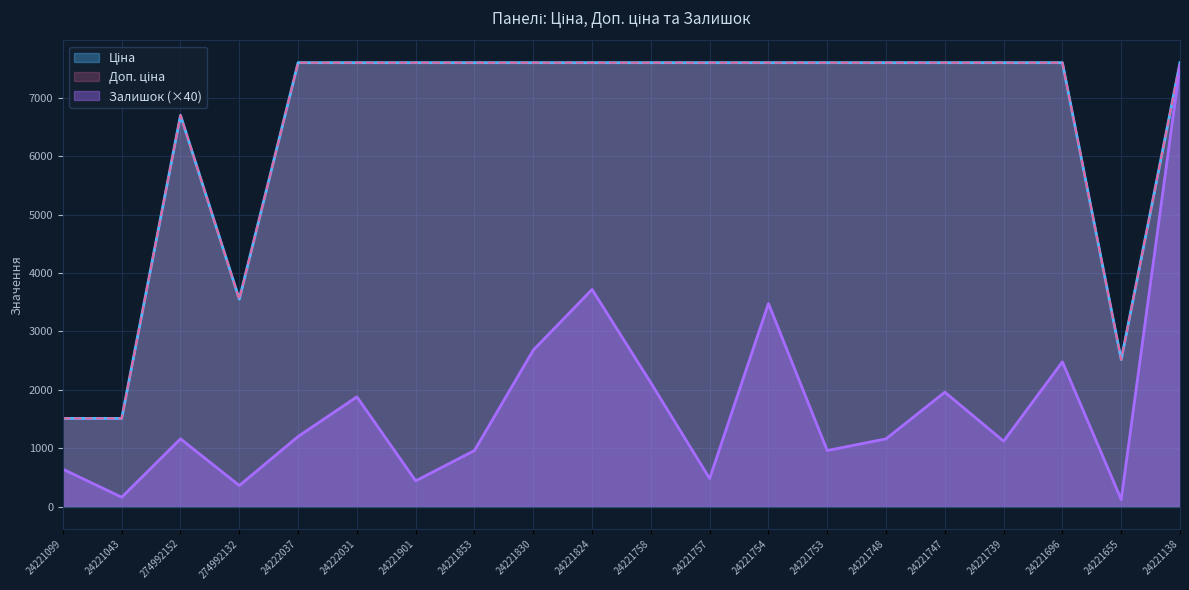

Rank the series by their maximum value, from highest to lowest.

Ціна, Доп. ціна, Залишок